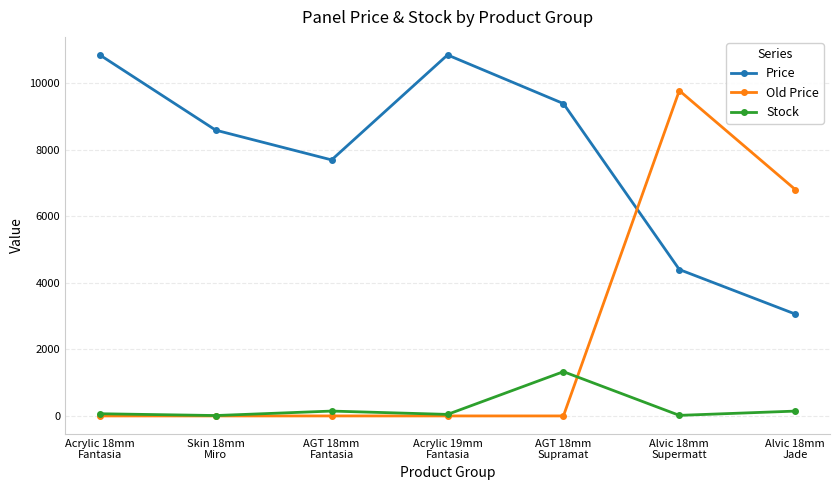

Does the chart display data point markers on the line(s)?

Yes